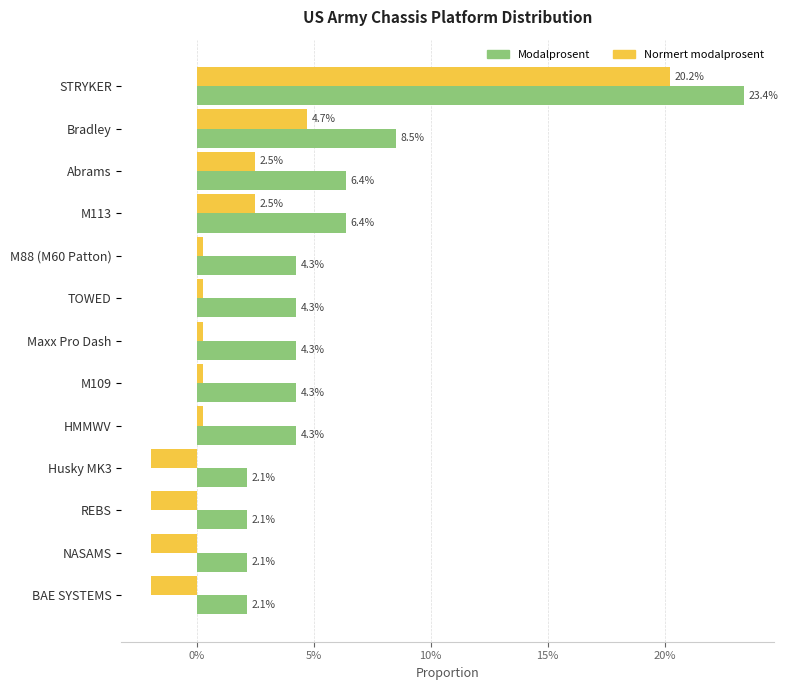

What are all the series names shown in the legend?

Modalprosent, Normert modalprosent